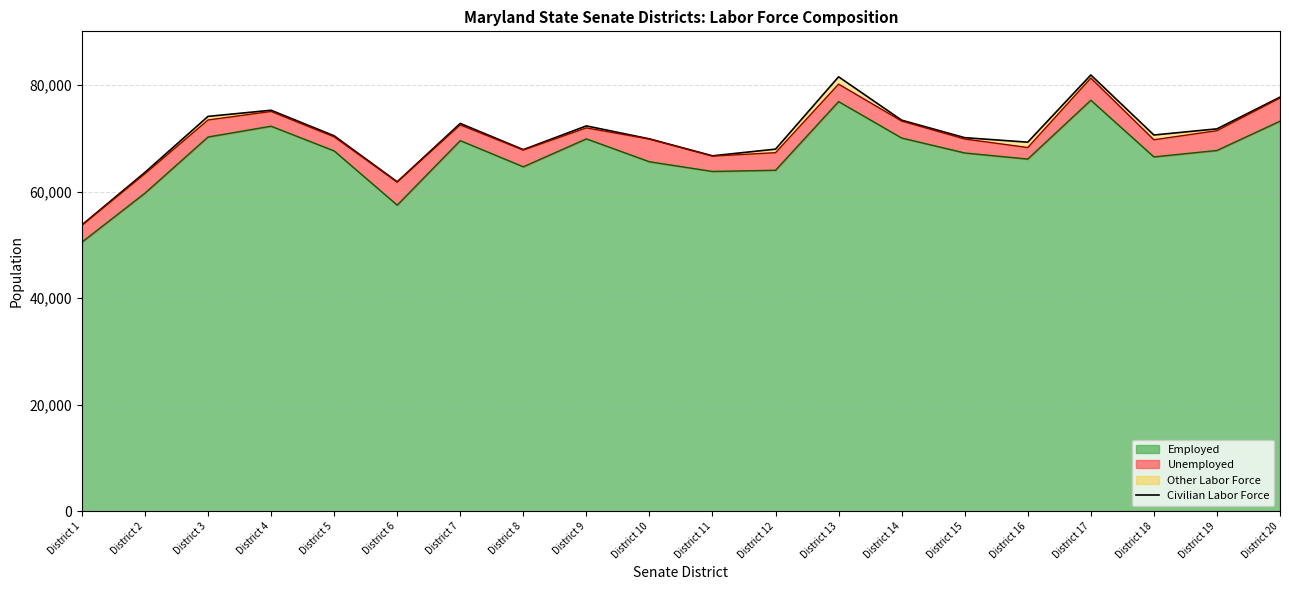

Which category has the lowest value in the Employed series?

District 1